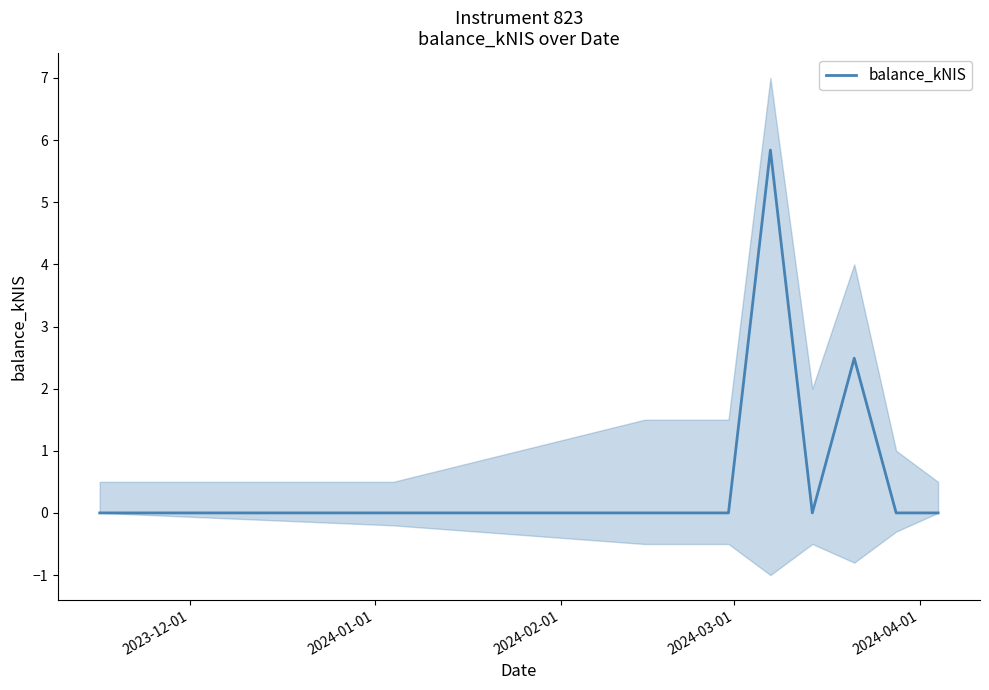

What is the maximum value for balance_kNIS?

5.8